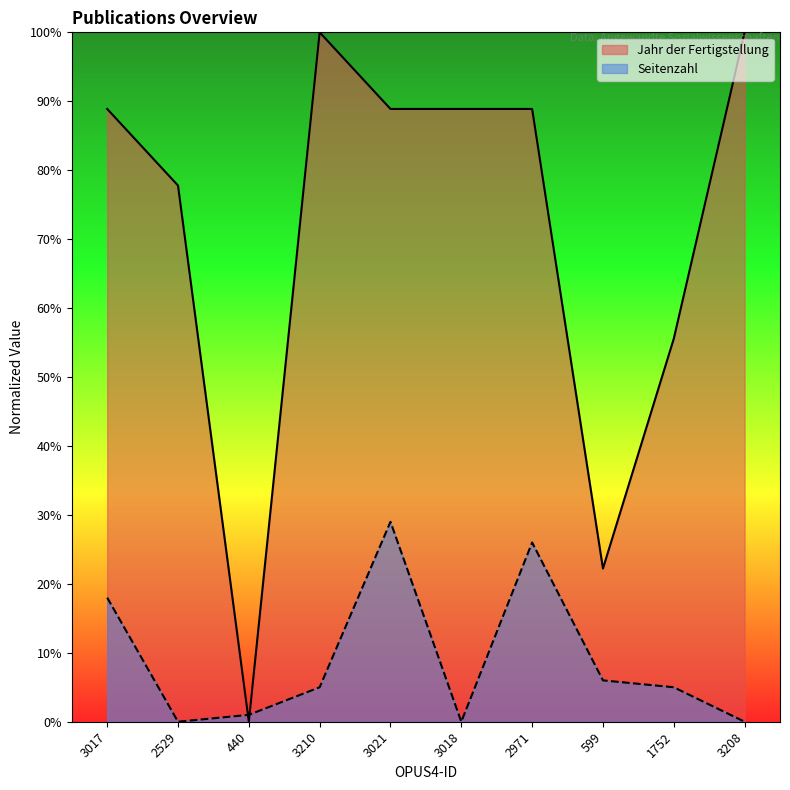

What is the sum of the Jahr der Fertigstellung values at 3017 and 3208?

188.9